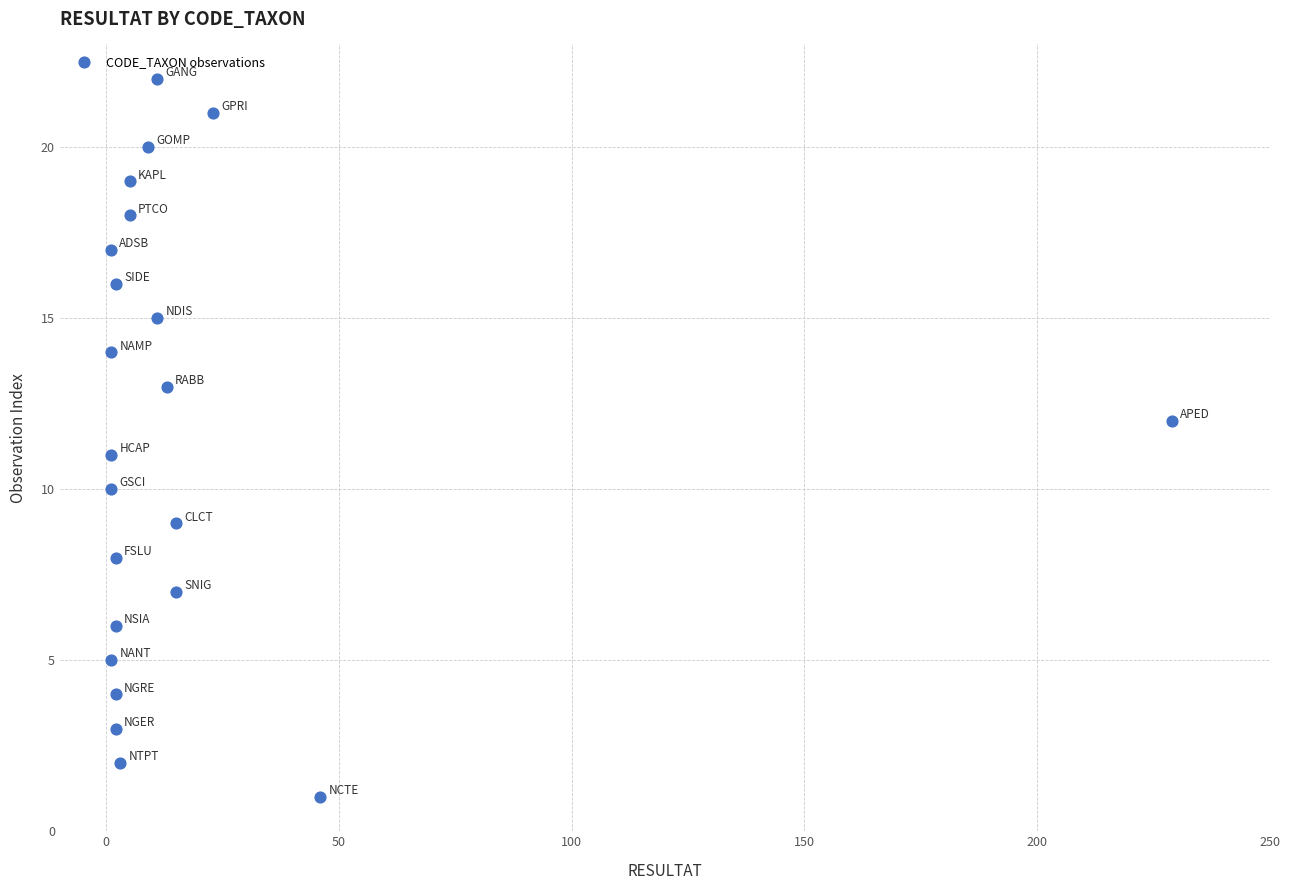

What is the range of Y values (max minus min)?

21